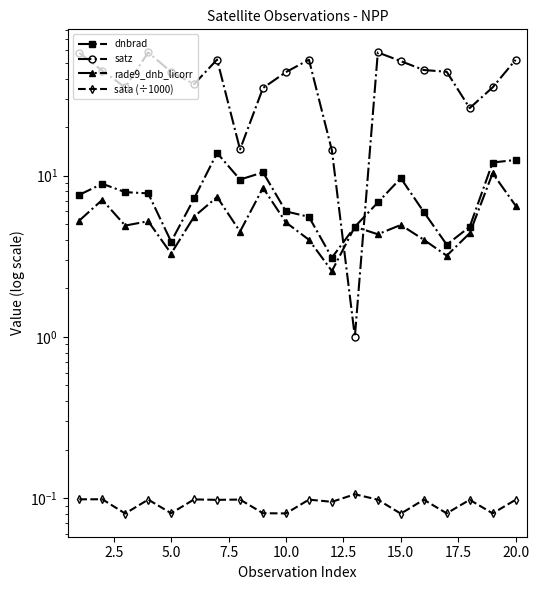

How many values in the satz series are below 44?

9